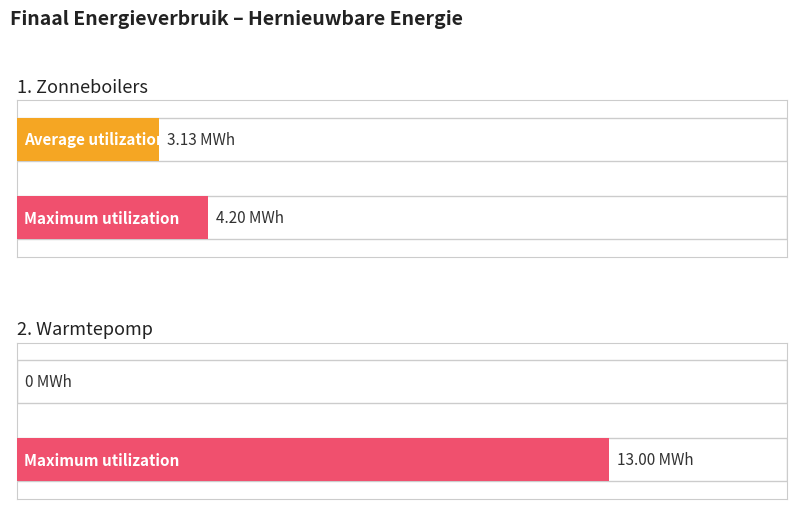

How many data points does each series have?

2